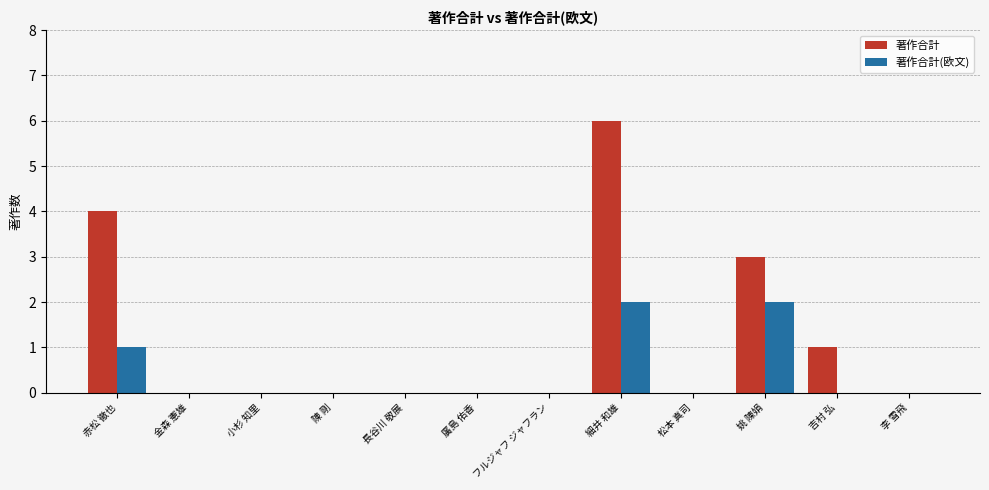

Which label corresponds to the largest value in the chart?

細井 和雄